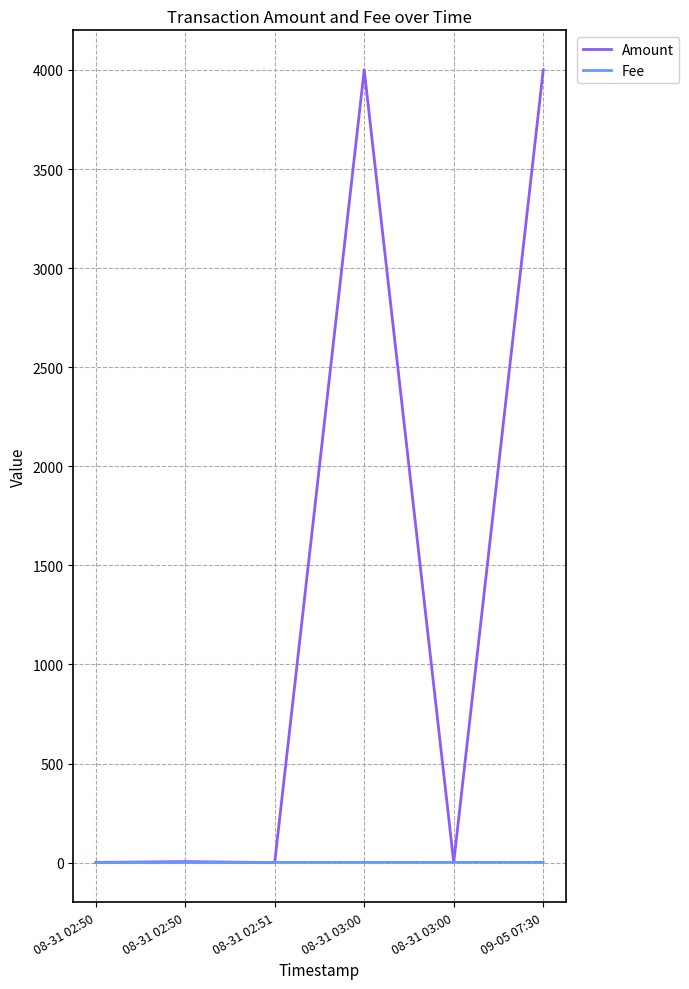

What are all the series names shown in the legend?

Amount, Fee